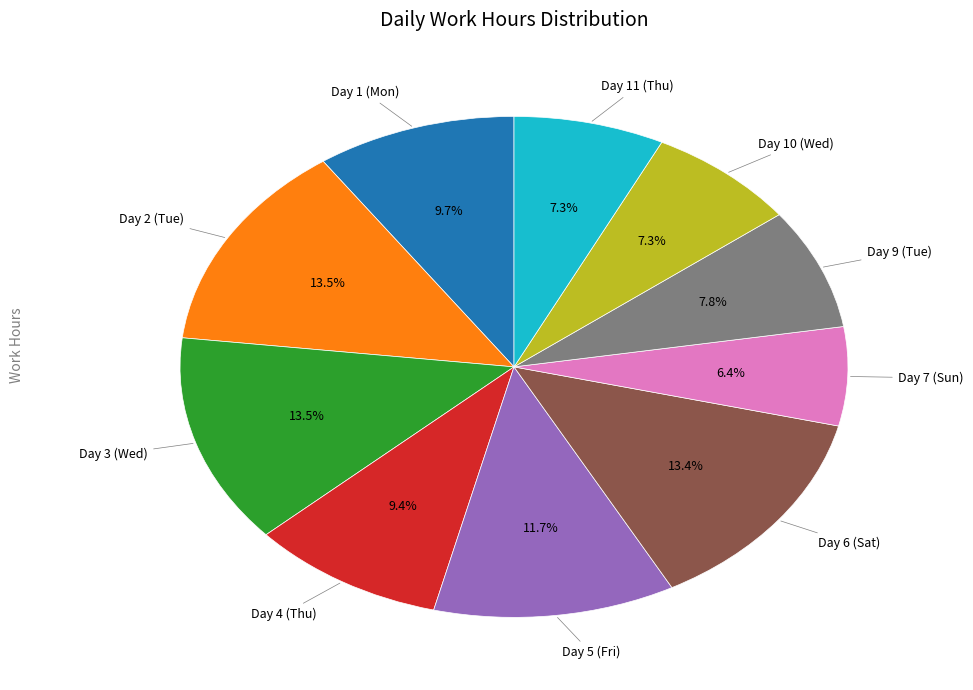

Is there a majority slice in this chart?

No